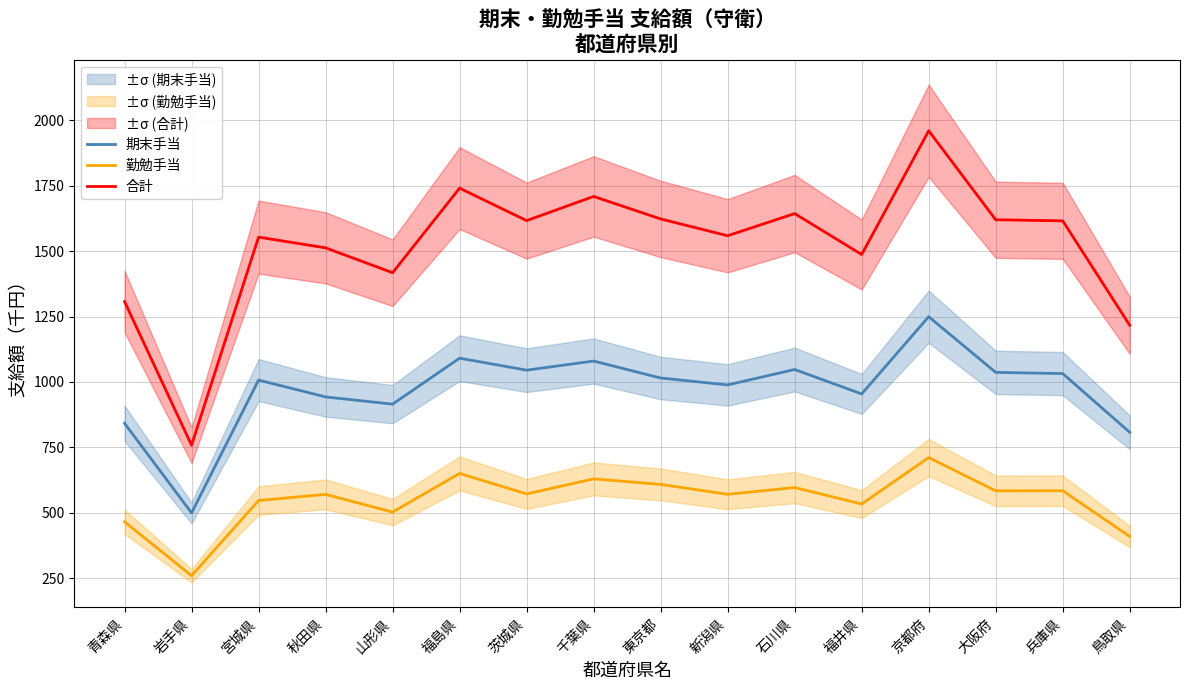

How many categories are shown in the chart?

16